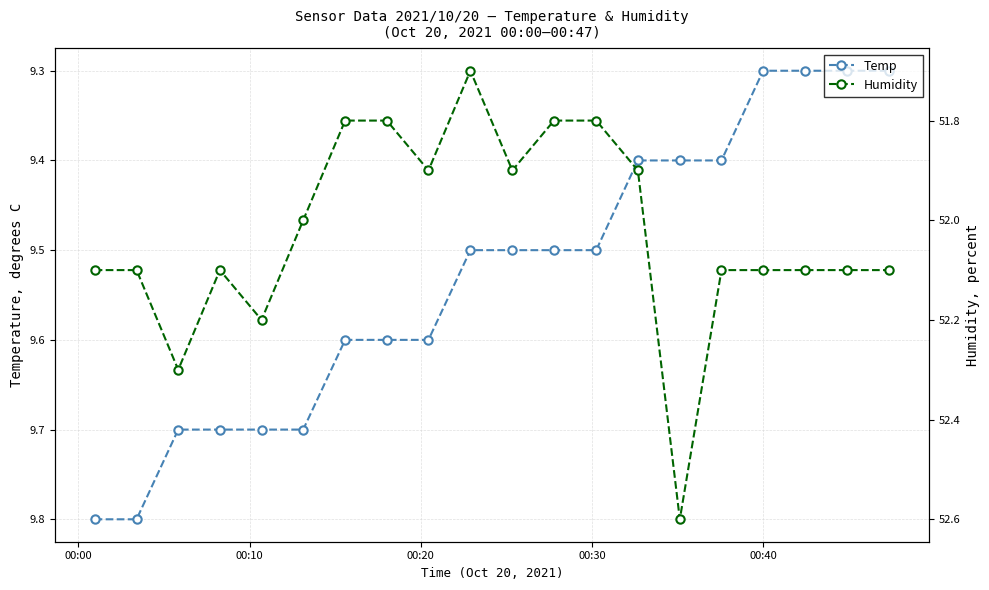

How many interior local peaks does the Humidity series have?

5